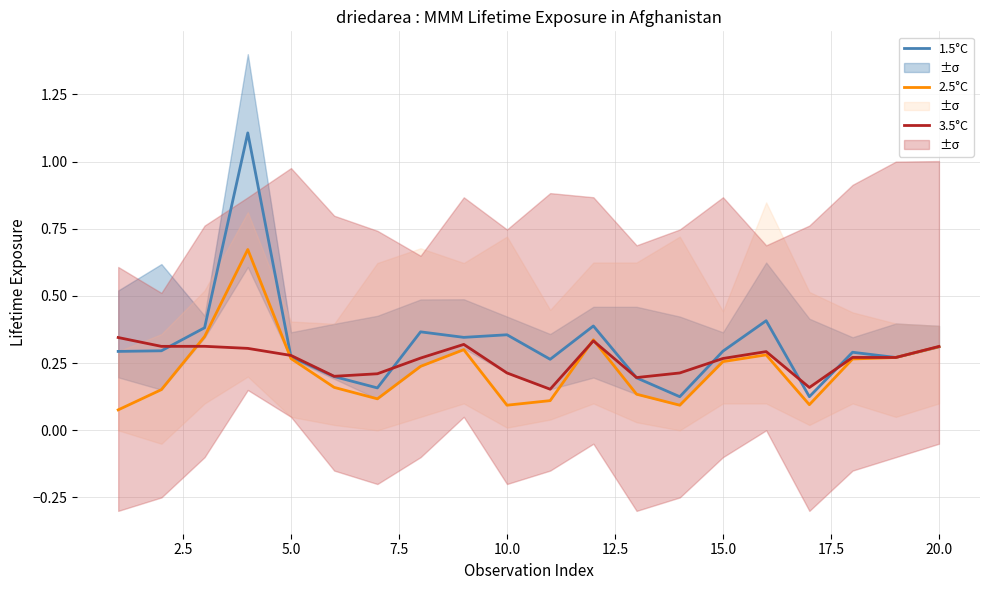

Which series has the widest spread of values?

1.5°C